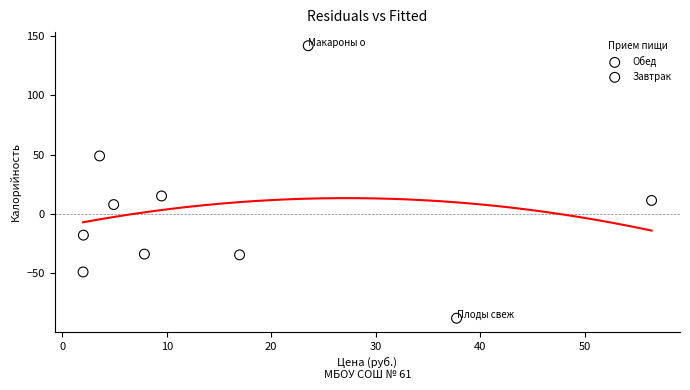

Which series reaches the minimum Y coordinate?

Завтрак